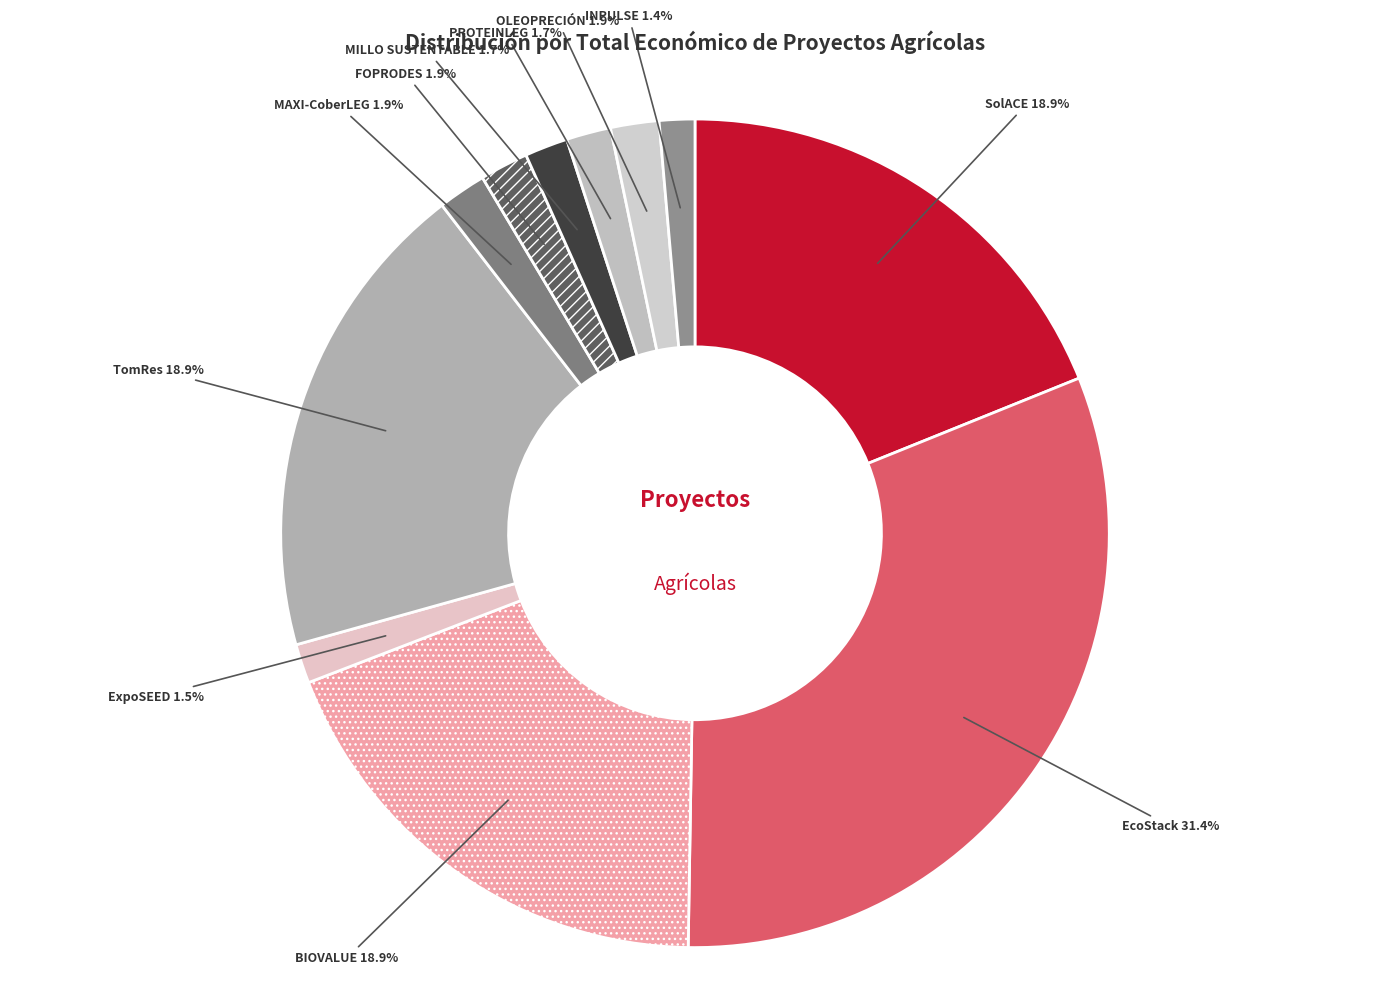

Is there a majority slice in this chart?

No